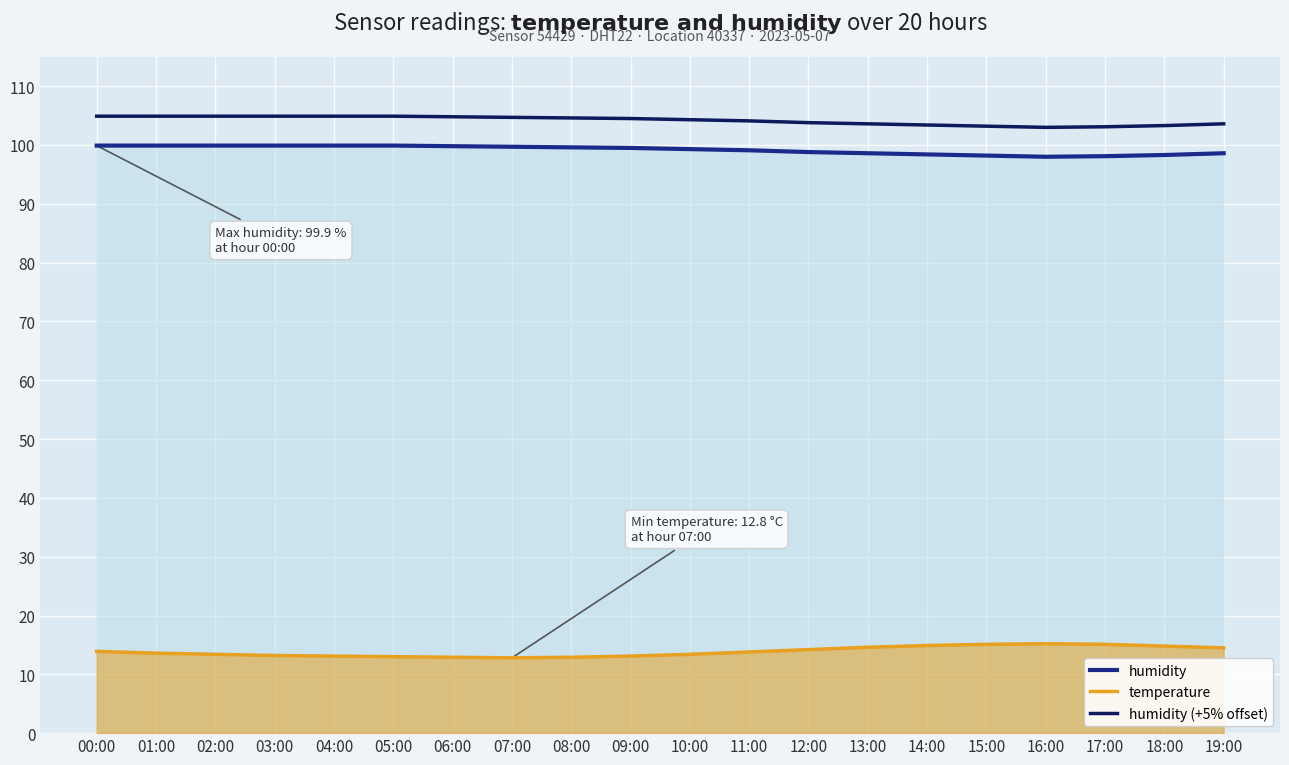

What is the spread (max minus min) of values at 06:00?

91.9